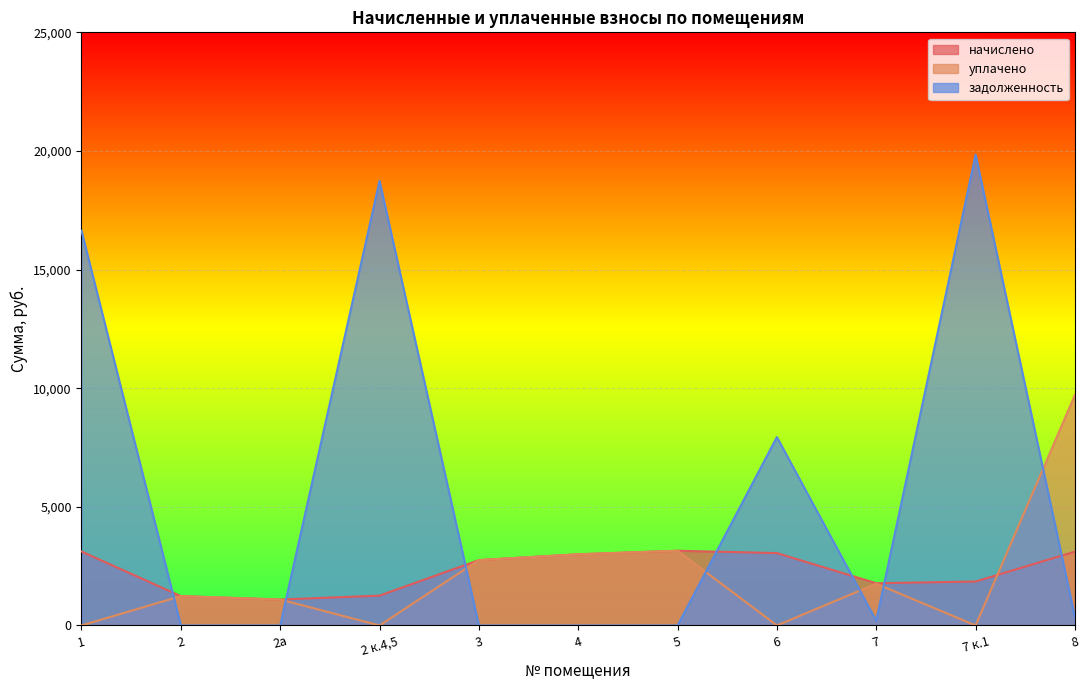

What are all the series names shown in the legend?

начислено, уплачено, задолженность